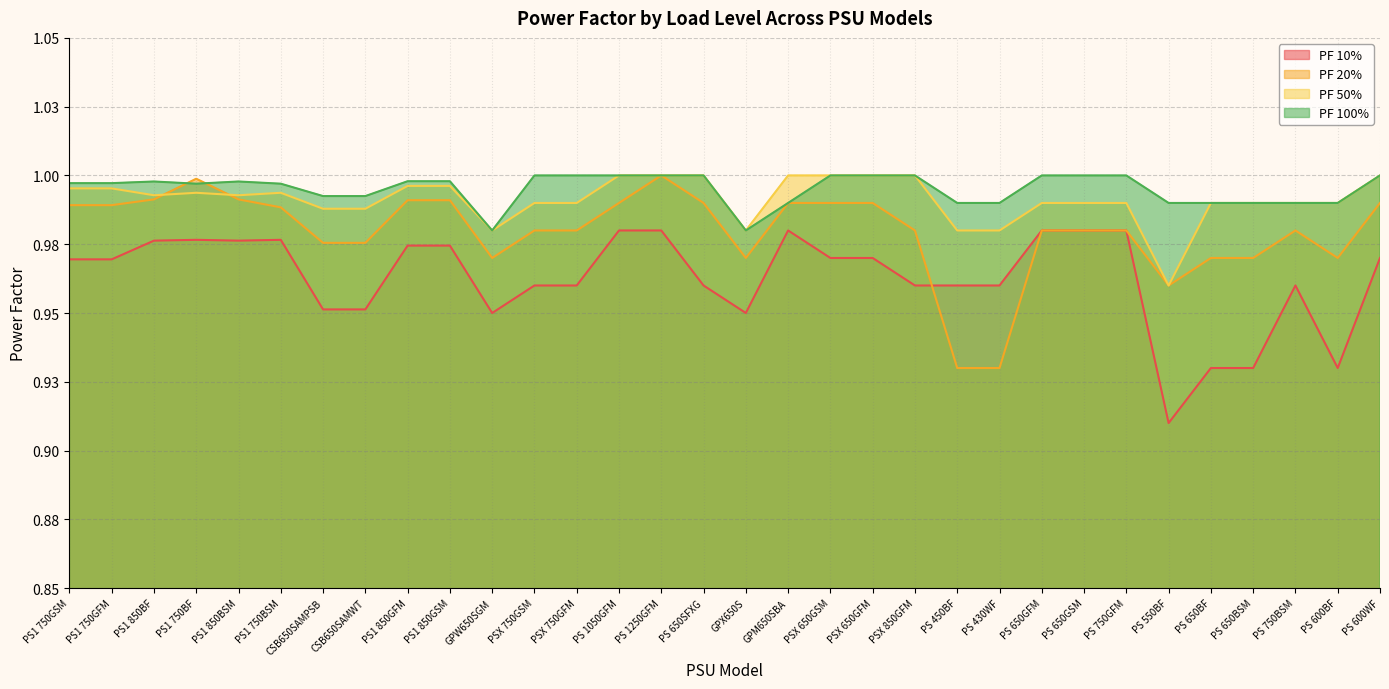

What are all the series names shown in the legend?

PF 10%, PF 20%, PF 50%, PF 100%